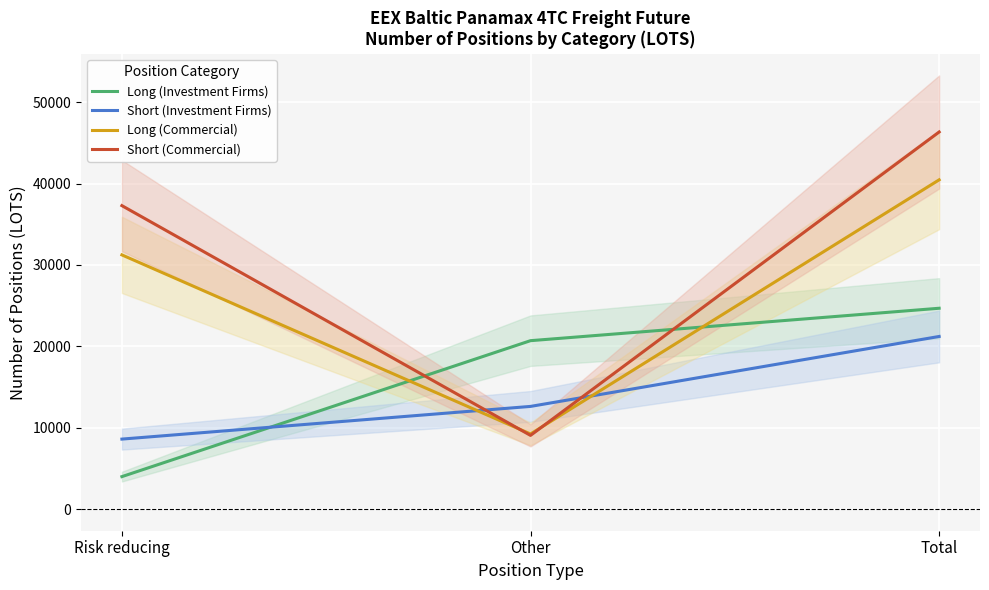

Reading right to left, what are all the values shown in this chart?

Long (Investment Firms): 24673.0	20689.3	3983.7
Short (Investment Firms): 21206.6	12611.3	8595.3
Long (Commercial): 40453.2	9224.0	31229.2
Short (Commercial): 46332.6	9049.5	37283.0